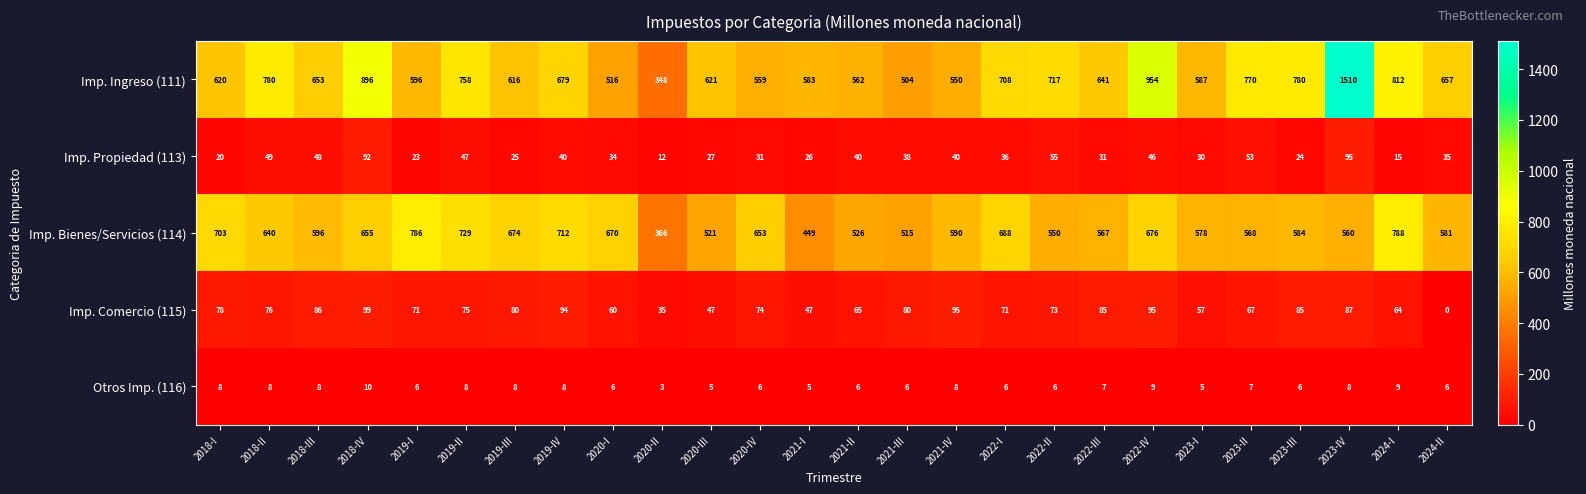

How many data points does each series have?

26